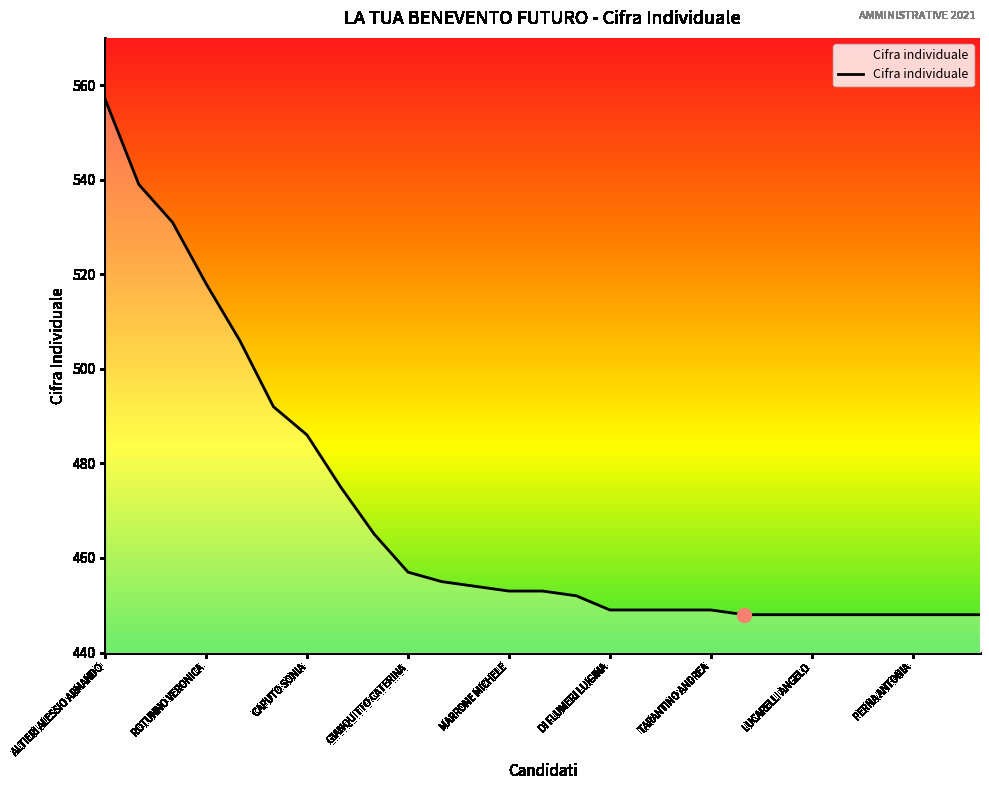

What is the maximum value shown in the chart?

557